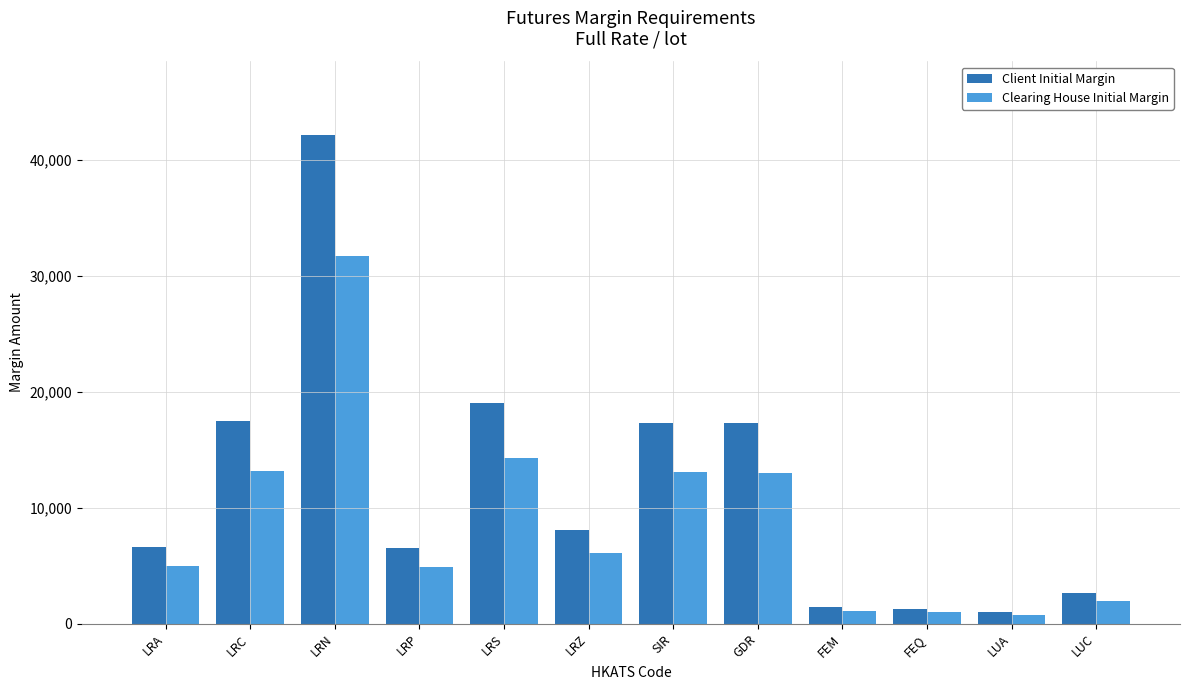

What value does the Client Initial Margin series have at LUA?

980